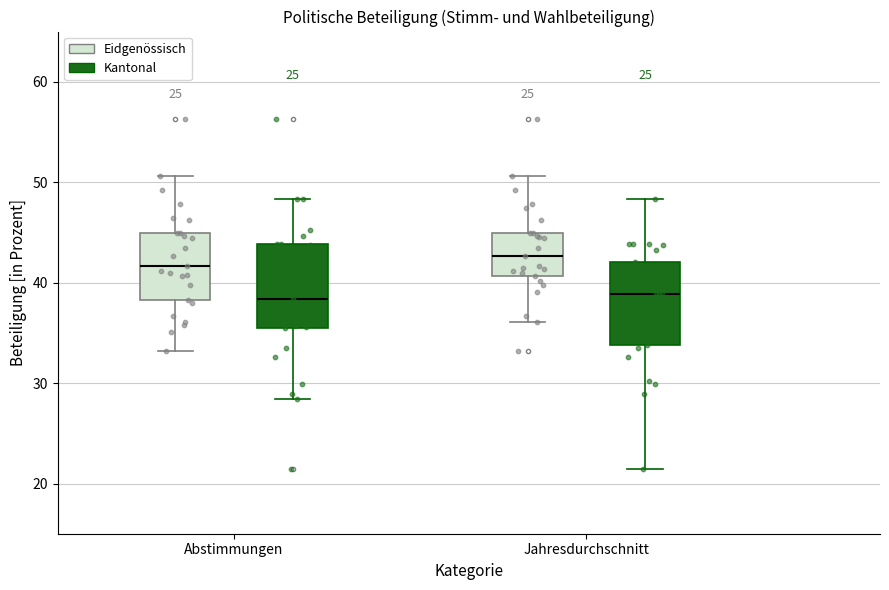

Reading left to right, read every box against the y-axis: the position of its median line, the range the box covers, and the ends of its whiskers. The values are not printed on the chart, so give them approximately, as read against the axis.

Abstimmungen (Eidgenössisch): median 42, box 38 to 45, whiskers 33 to 51
Abstimmungen (Kantonal): median 38, box 36 to 44, whiskers 28 to 48
Jahresdurchschnitt (Eidgenössisch): median 43, box 41 to 45, whiskers 36 to 51
Jahresdurchschnitt (Kantonal): median 39, box 34 to 42, whiskers 21 to 48